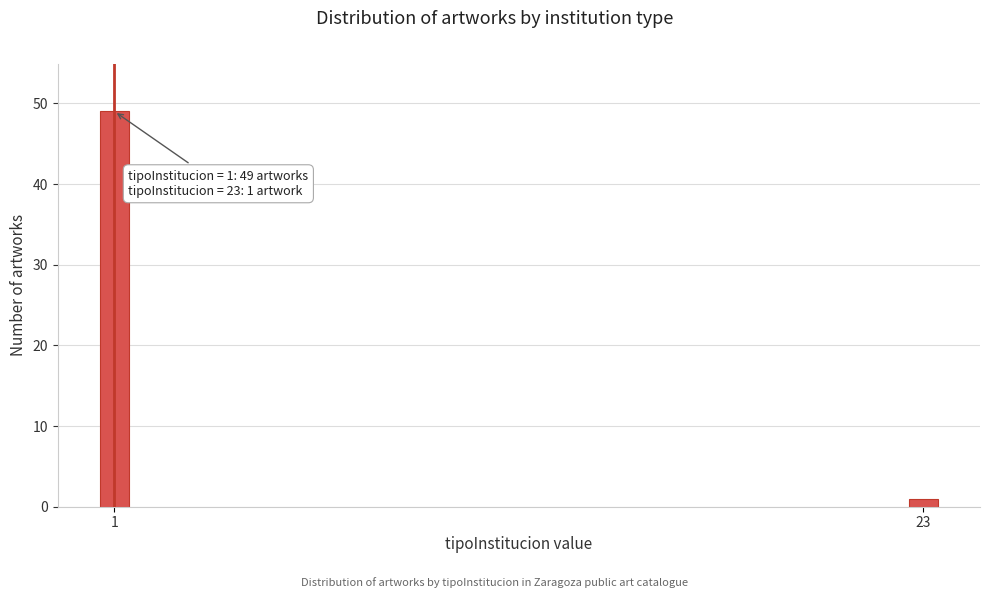

Reading right to left, list all the values displayed in this chart.

23=1	1=49